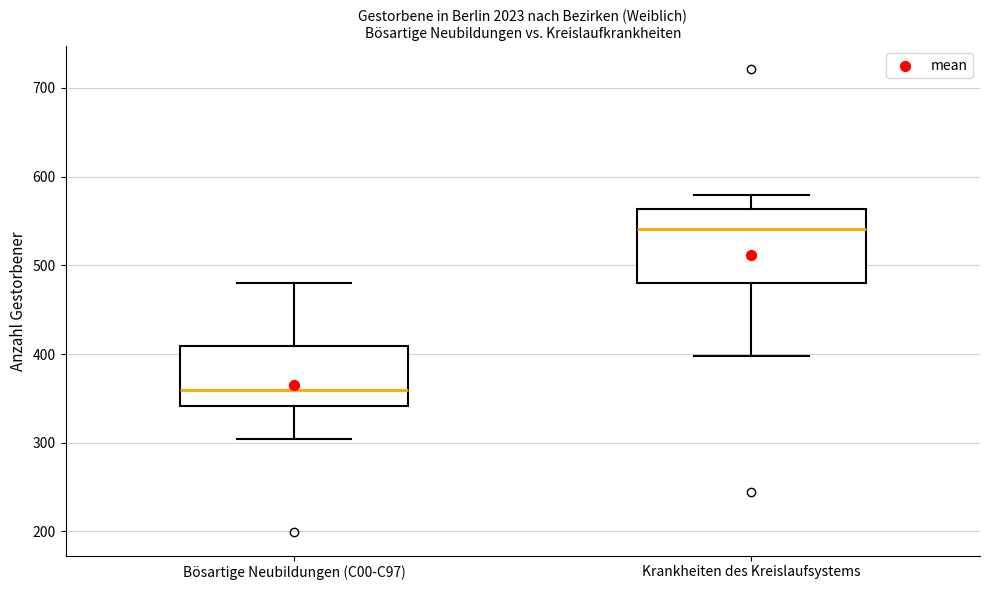

Where does the median line of the box for Krankheiten des Kreislaufsystems sit on the y-axis? The values are not printed on the chart, so give them approximately, as read against the axis.

540